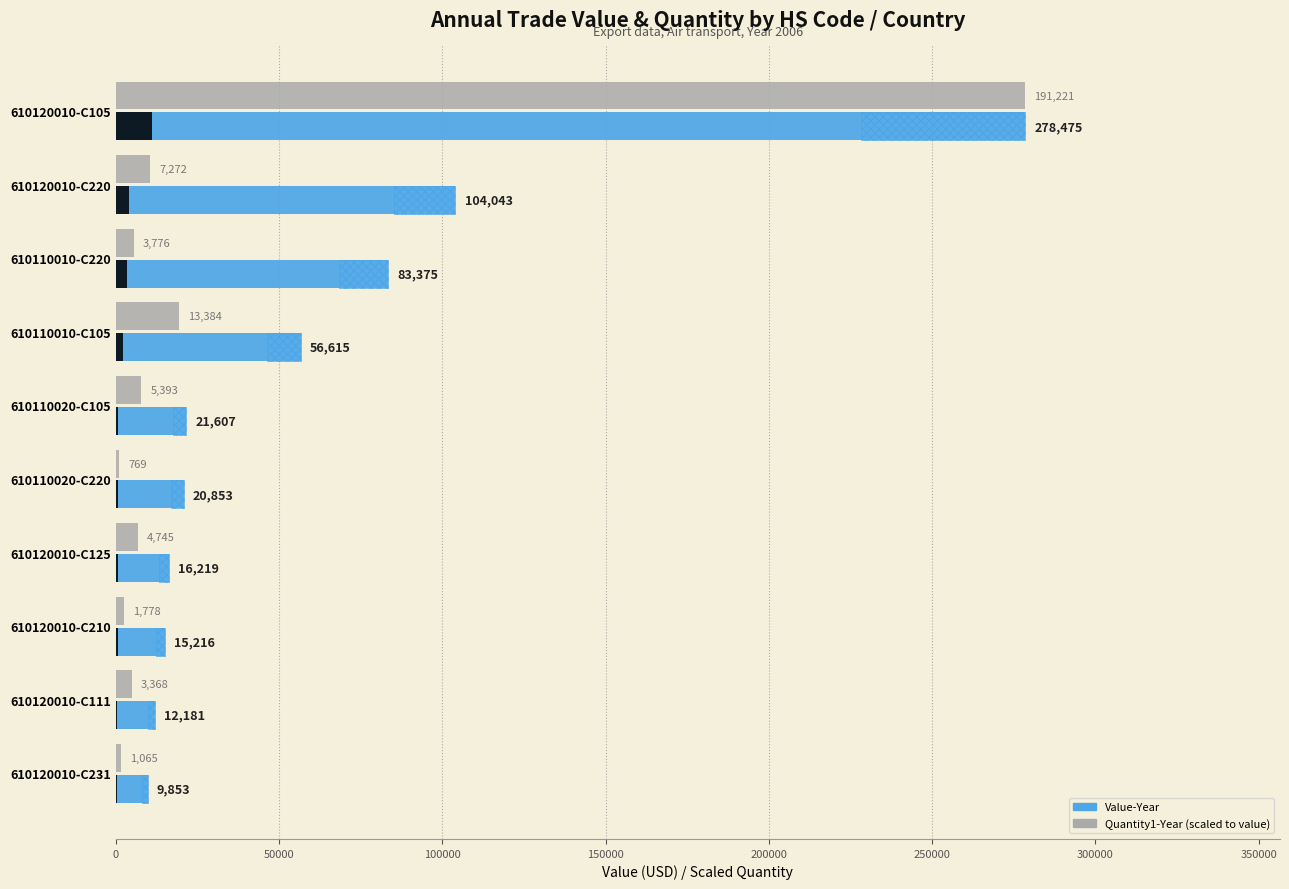

How many bars are there in total?

20